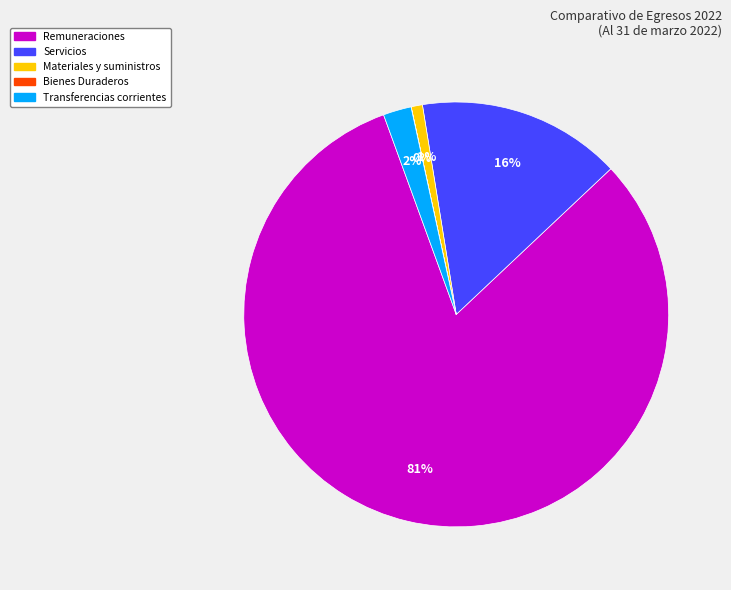

Is there any slice that represents more than half of the pie?

Yes